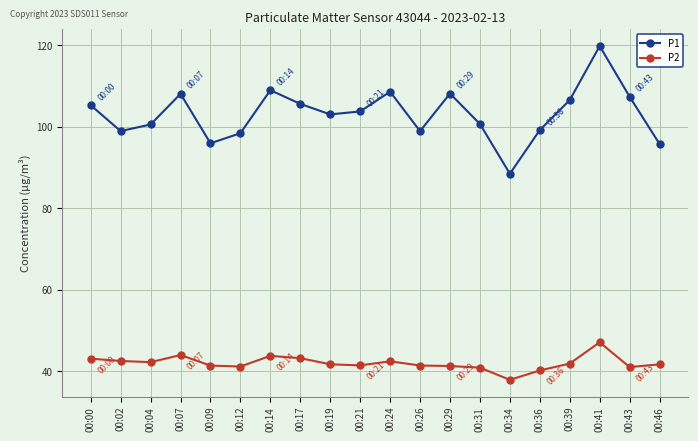

What is the sum of all P1 values?

2062.5